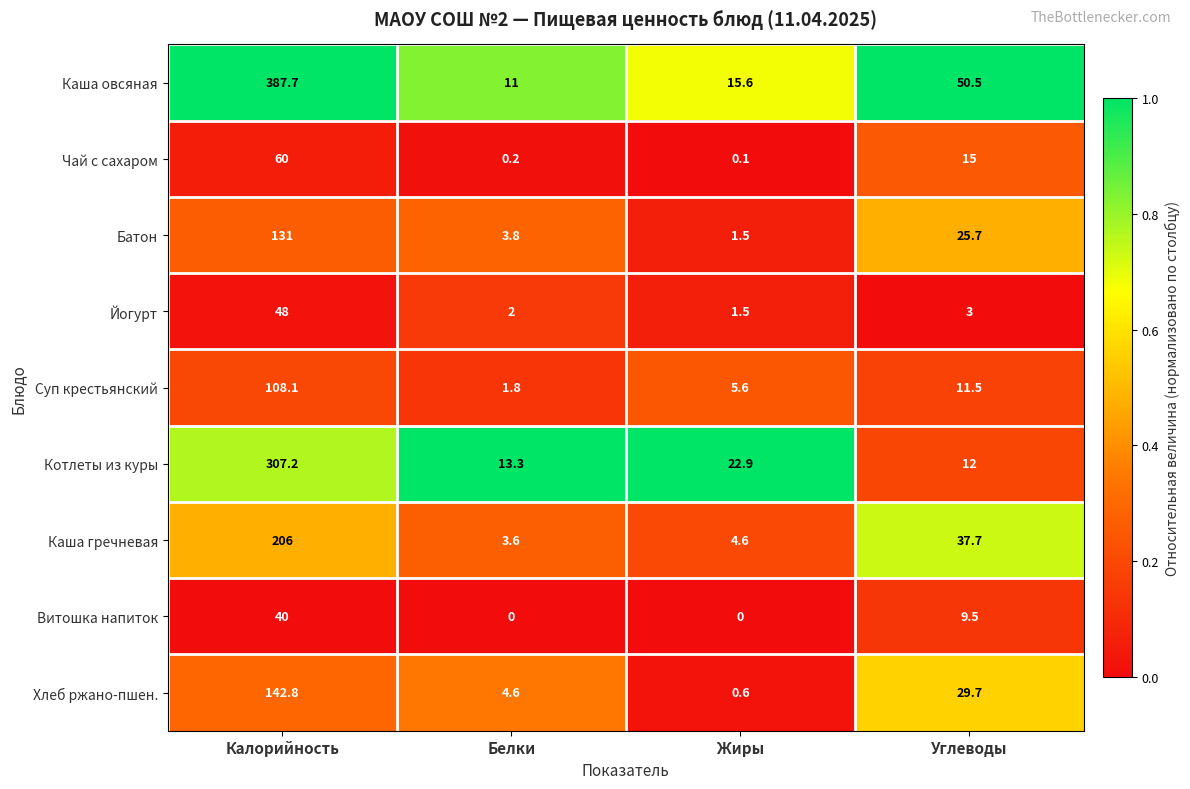

True or false: Котлеты из куры has a value of 307.2 at Калорийность.

True